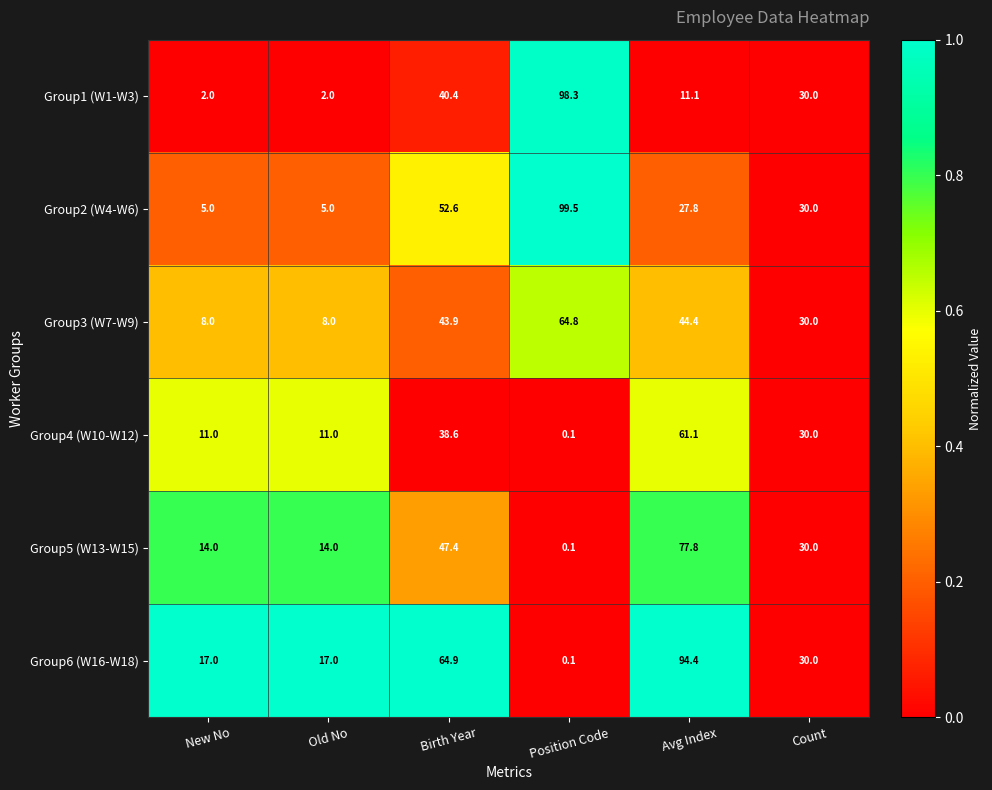

Which category has the highest value in the Group4 (W10-W12) series?

Avg Index